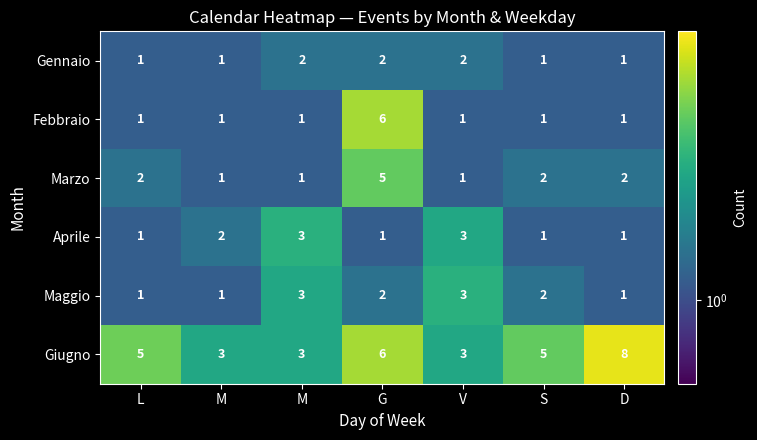

Which label corresponds to the largest value in the chart?

D